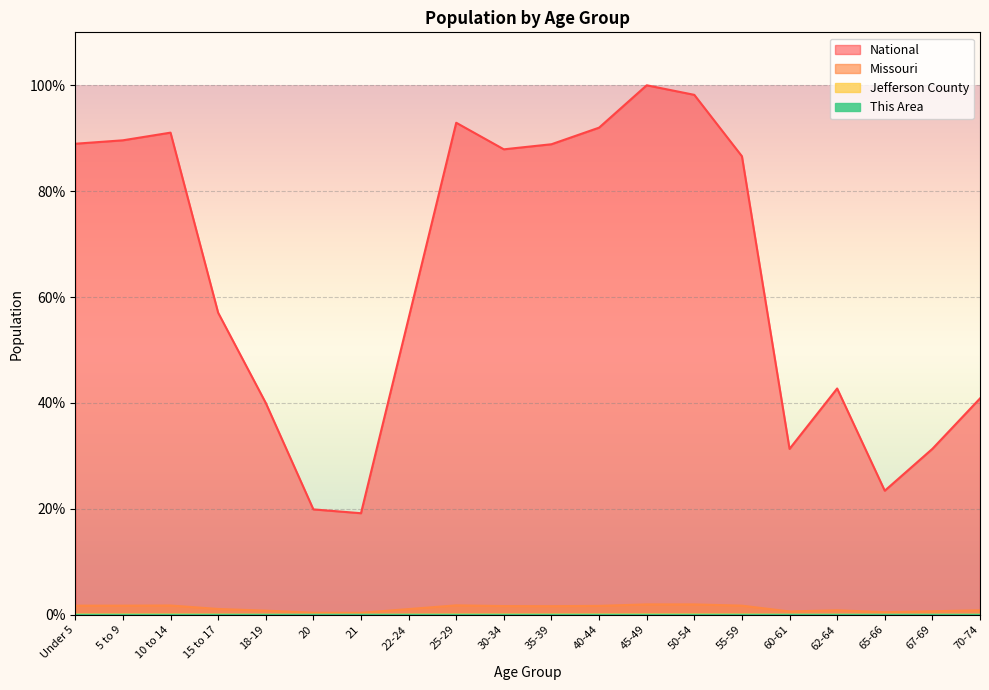

How many data points in National are above 86?

10